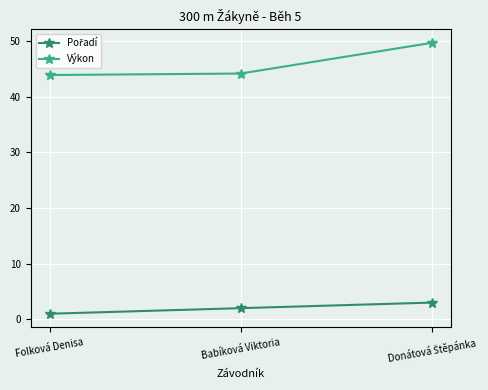

At how many categories does at least one series exceed 48?

1